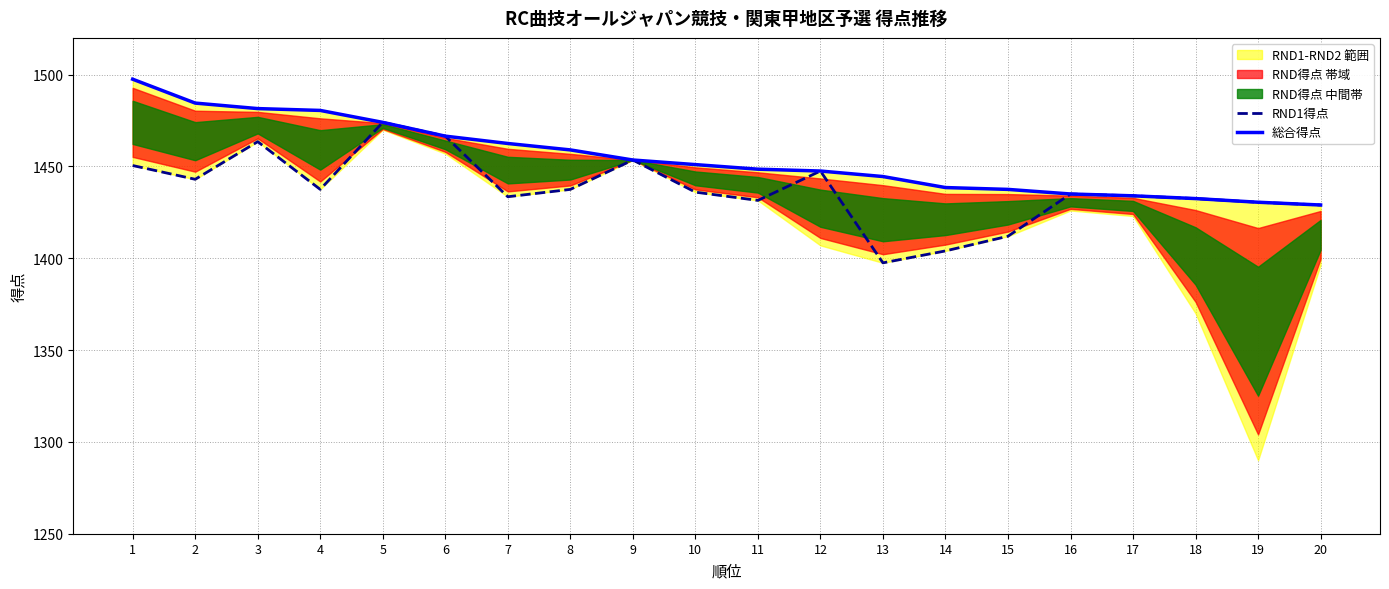

Between 4 and 19, which series saw the biggest shift?

総合得点